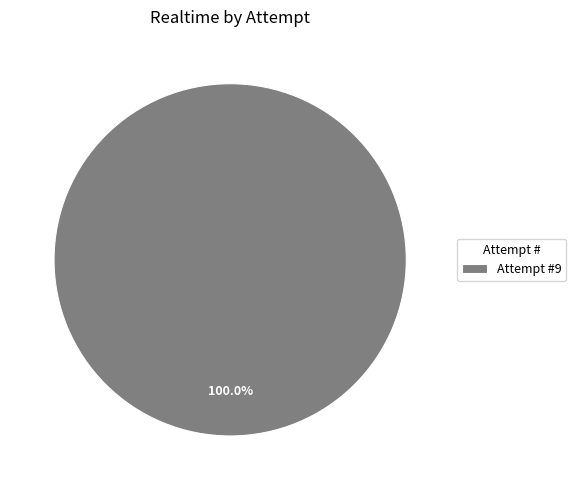

Rank the categories by value from lowest to highest.

Attempt #9